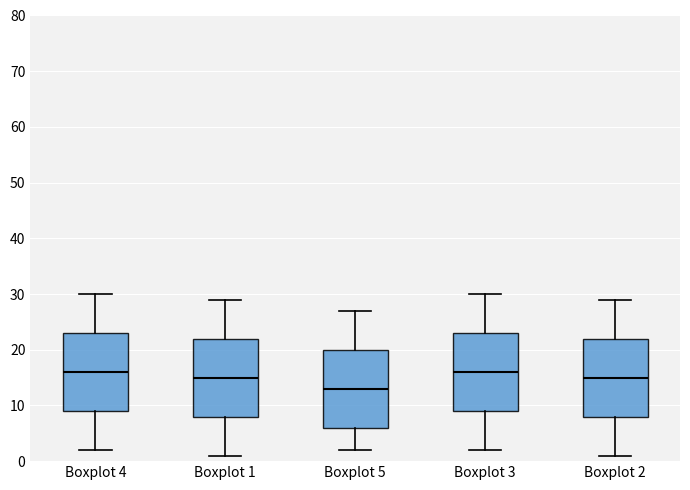

Reading left to right, transcribe this box plot: for each box, give where its median line is, the range the box spans, and where its two whiskers end, as read against the y-axis. The values are not printed on the chart, so give them approximately, as read against the axis.

Boxplot 4: median 16, box 9 to 23, whiskers 2 to 30
Boxplot 1: median 15, box 8 to 22, whiskers 1 to 29
Boxplot 5: median 13, box 6 to 20, whiskers 2 to 27
Boxplot 3: median 16, box 9 to 23, whiskers 2 to 30
Boxplot 2: median 15, box 8 to 22, whiskers 1 to 29